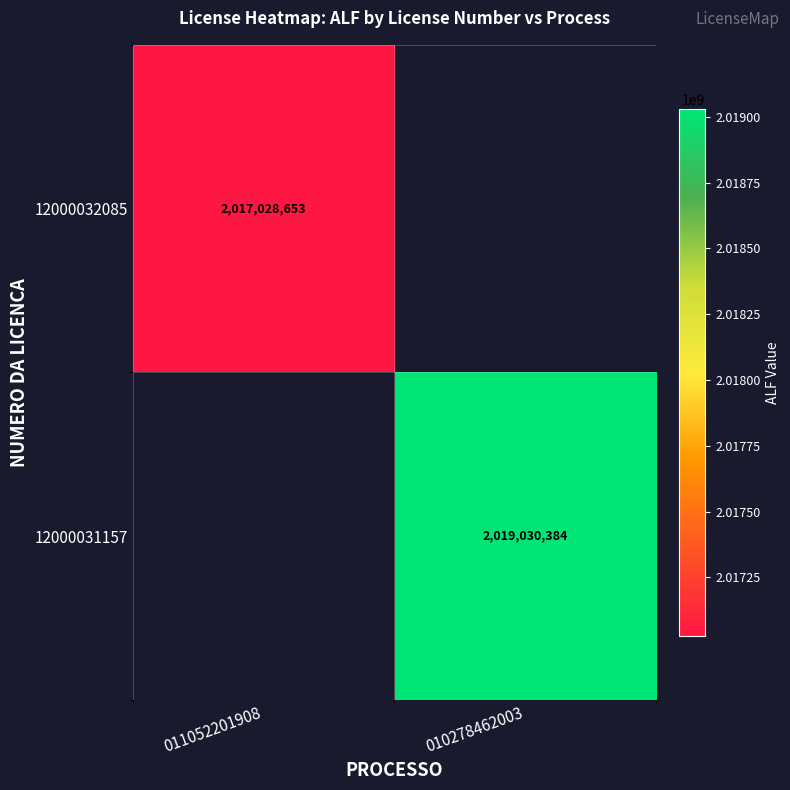

Between 011052201908 and 010278462003, which is larger?

010278462003